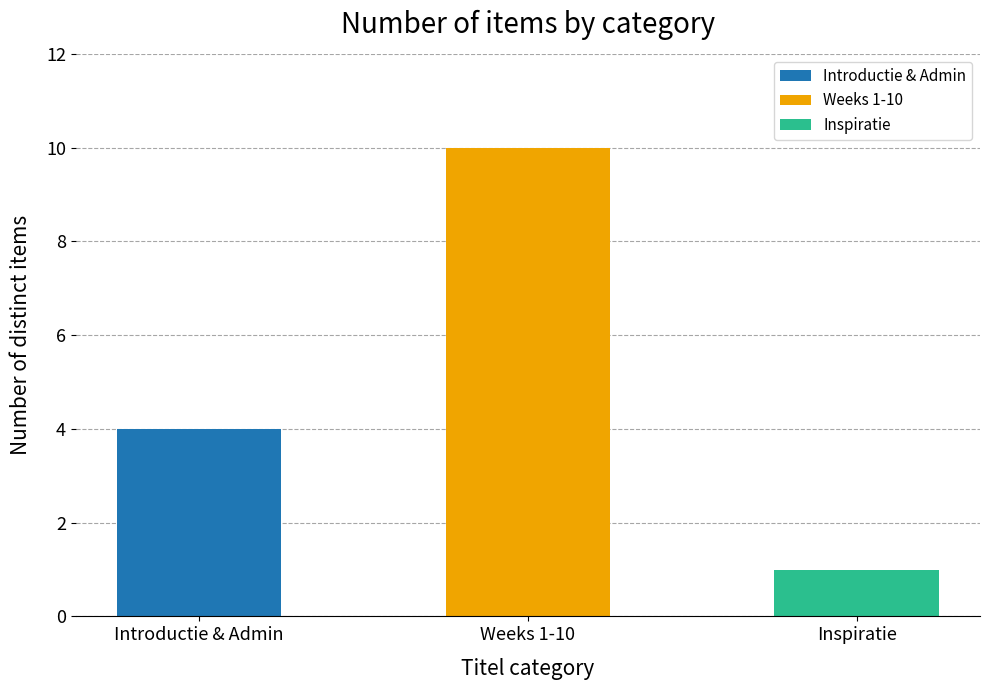

List the labels in order of value, smallest first.

Inspiratie, Introductie & Admin, Weeks 1-10